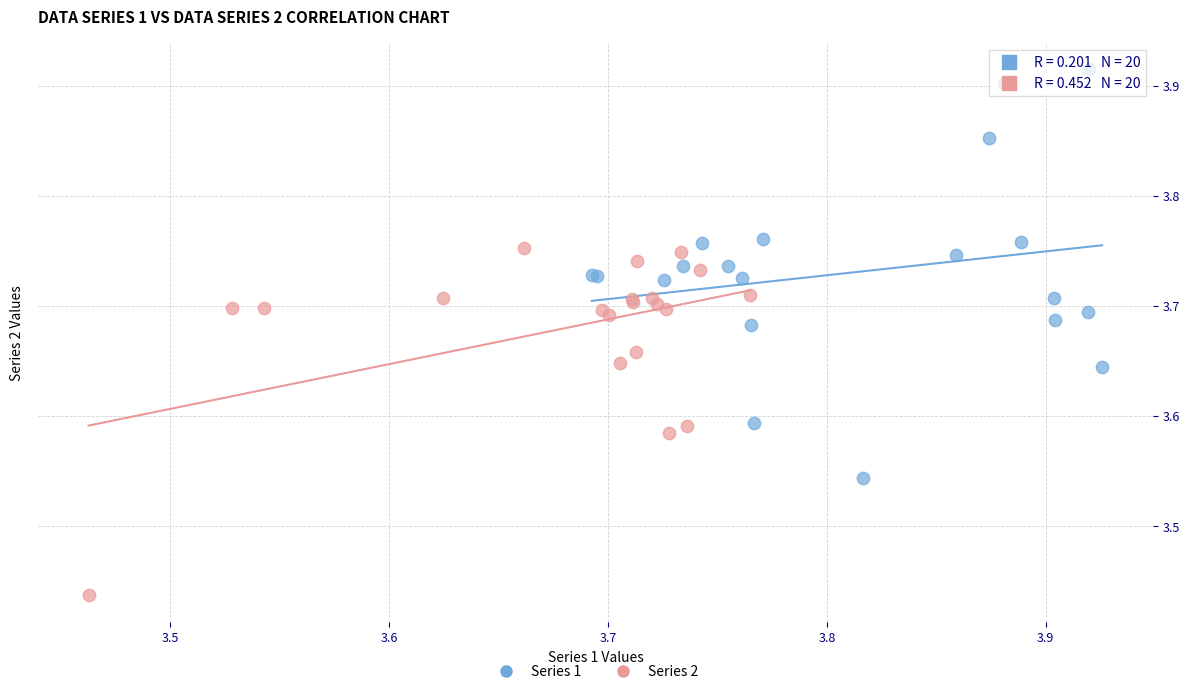

Which series contains the lowest Y value?

Series 2